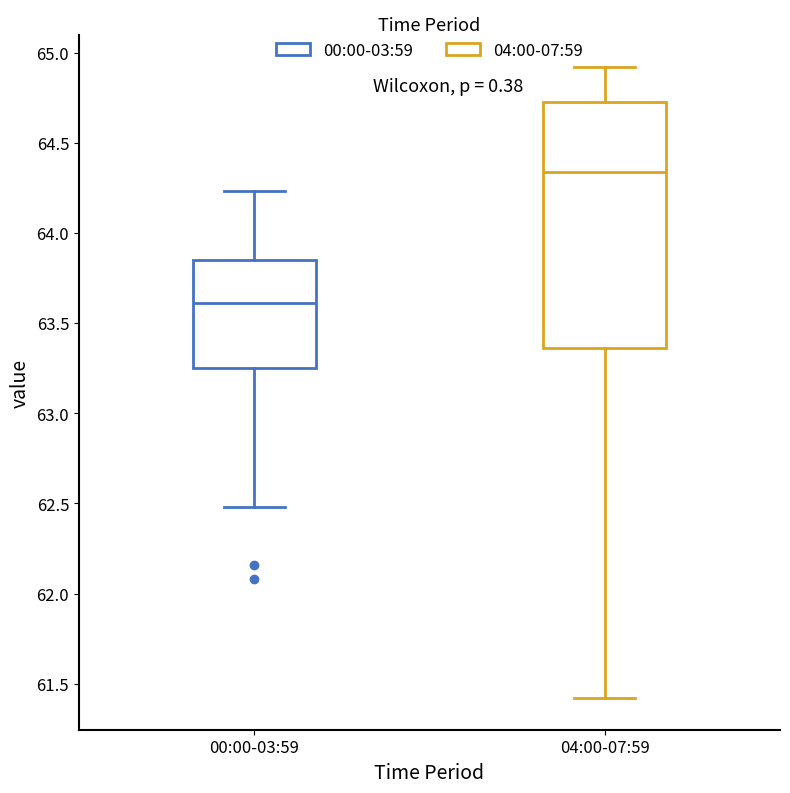

Reading left to right, transcribe this box plot: for each box, give where its median line is, the range the box spans, and where its two whiskers end, as read against the y-axis. The values are not printed on the chart, so give them approximately, as read against the axis.

00:00-03:59: median 63.60, box 63.25 to 63.85, whiskers 62.50 to 64.25
04:00-07:59: median 64.35, box 63.35 to 64.75, whiskers 61.40 to 64.90